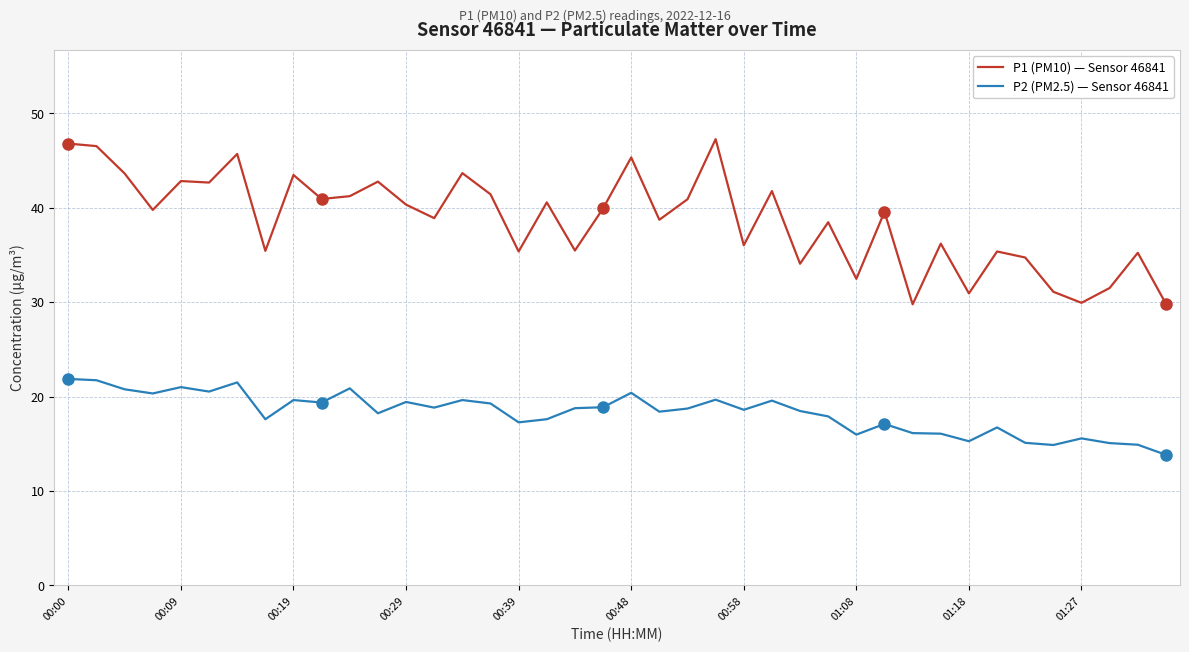

List the series in order of their peak value, lowest first.

P2 (PM2.5) — Sensor 46841, P1 (PM10) — Sensor 46841